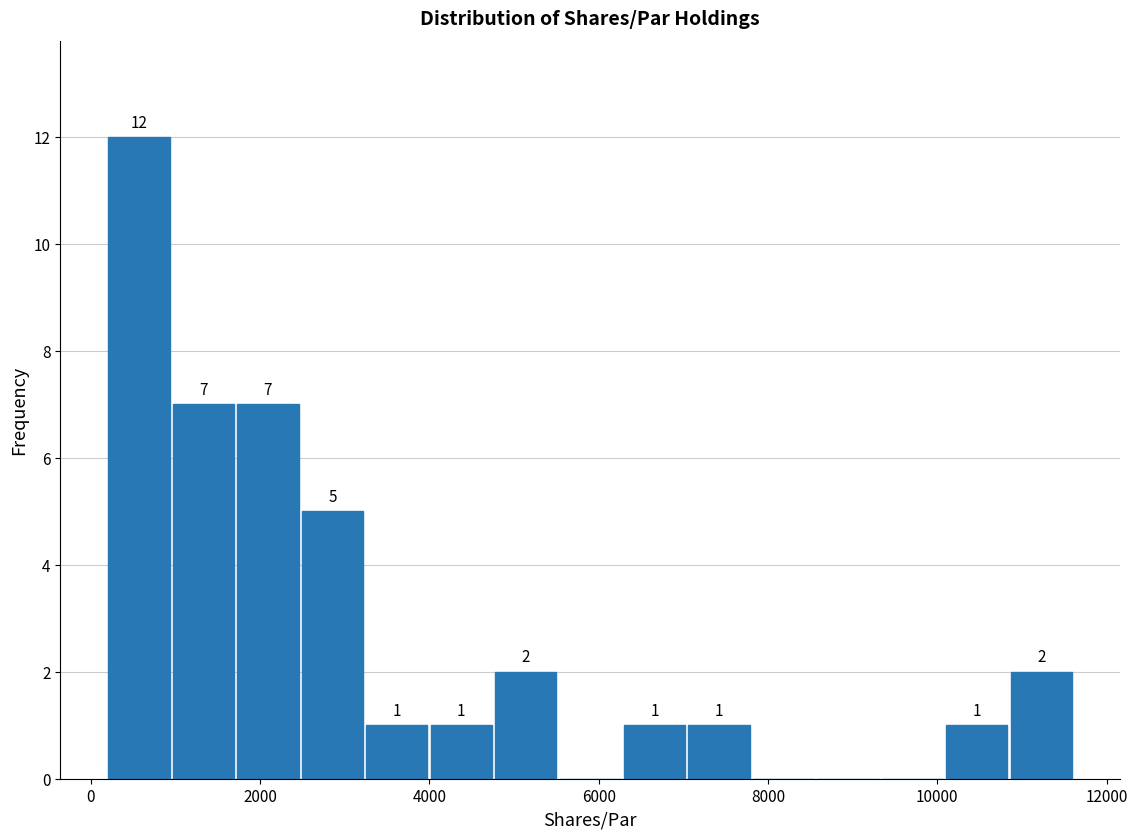

Around what value on the x-axis is the tallest bar? Give the approximate position of its centre, as read against the axis.

600